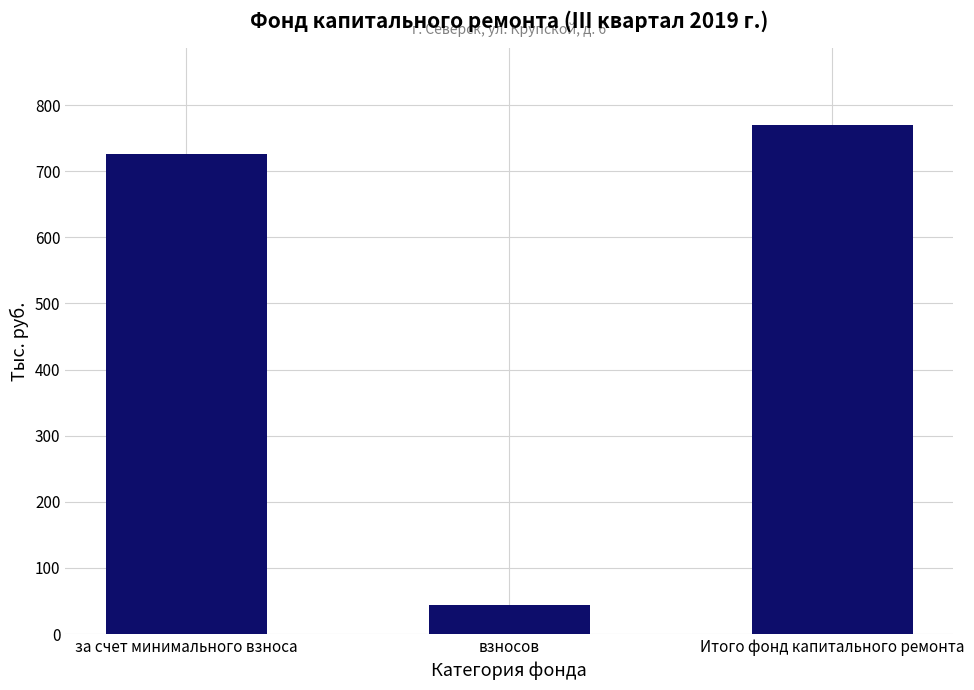

True or false: the data shows 1177.6 at за счет минимального взноса.

False